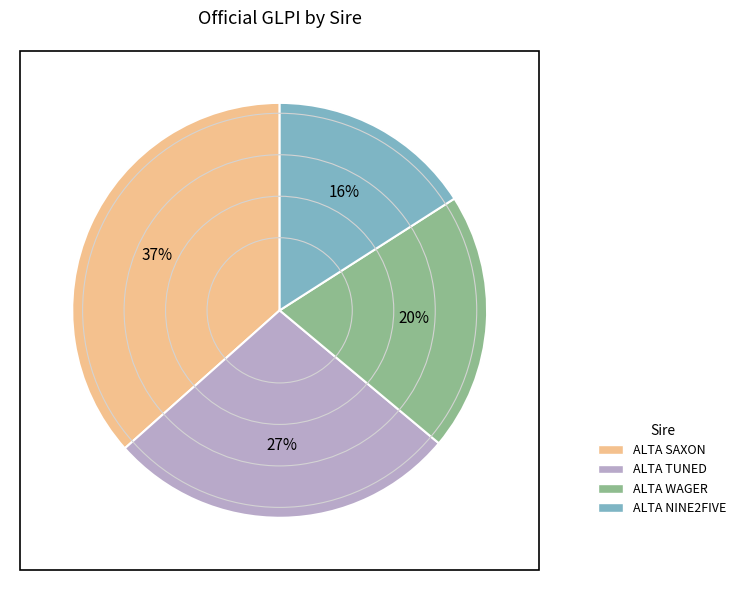

Does any single category account for the majority?

No